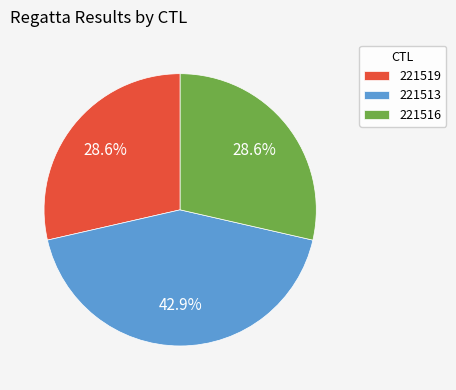

True or false: 221516 accounts for 42% of the total.

False